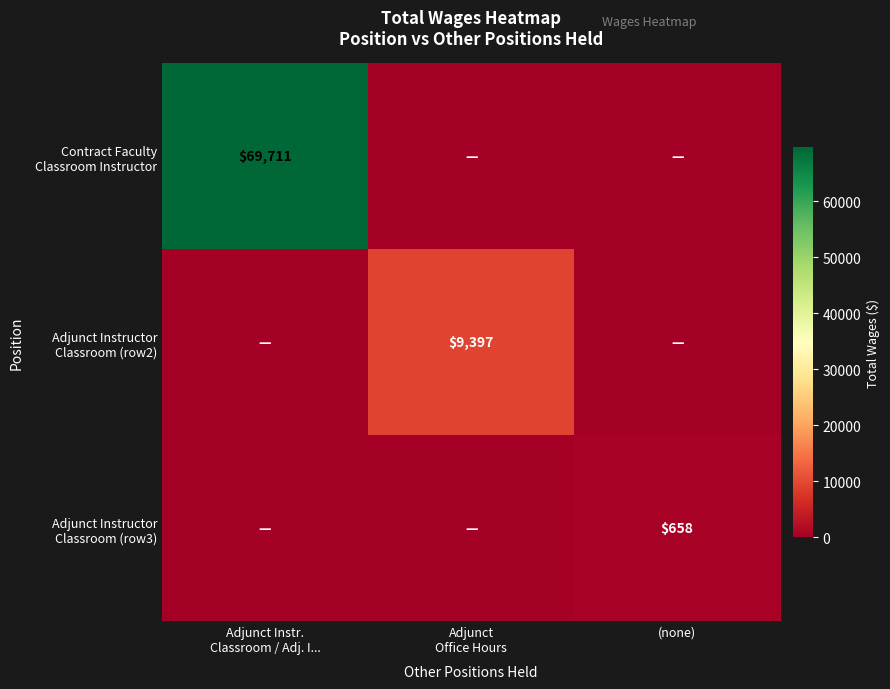

What is the difference between the maximum and minimum values in the Adjunct Instructor Classroom (row2) series?

9397